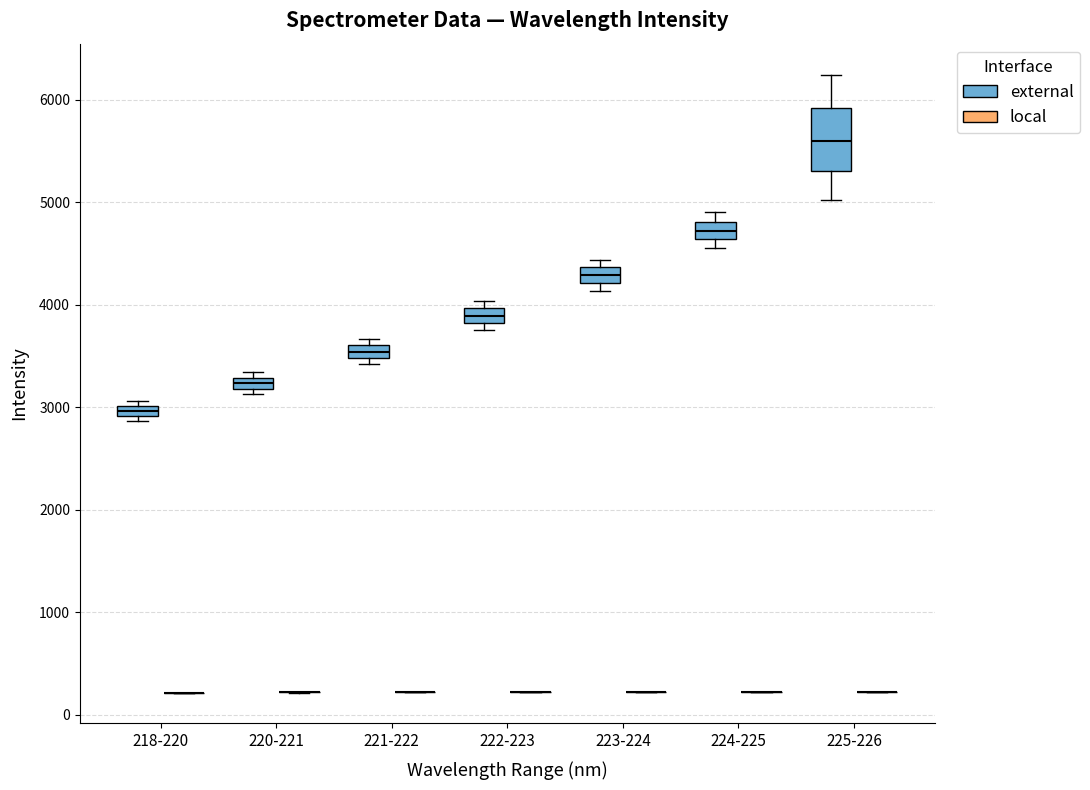

Comparing the boxes themselves (not the whiskers), which one is the tallest?

225-226 (external)